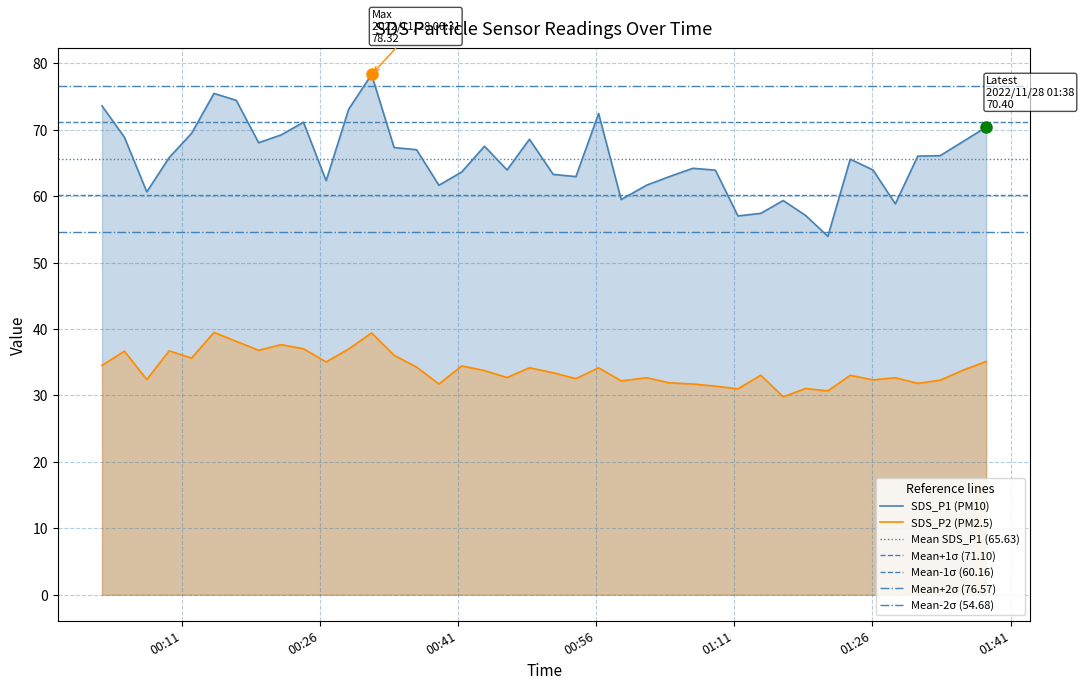

Between 2022/11/28 01:06:29 and 2022/11/28 01:33:21, which series saw the biggest shift?

SDS_P1